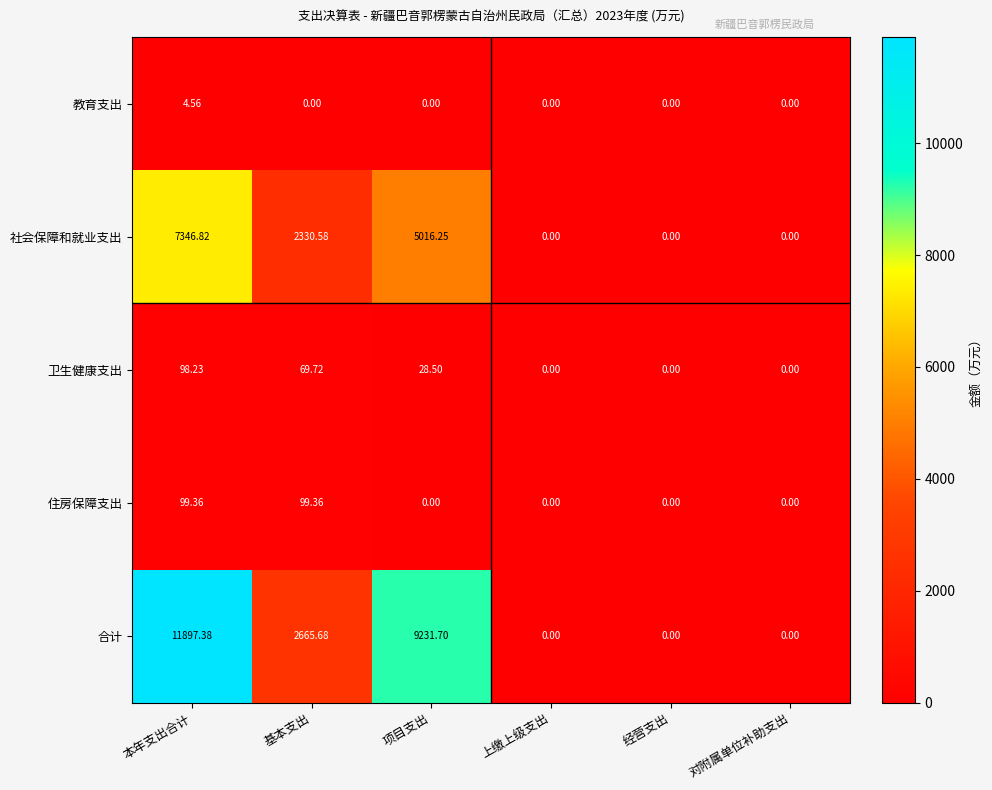

Rank the series by their maximum value, from highest to lowest.

合计, 社会保障和就业支出, 住房保障支出, 卫生健康支出, 教育支出